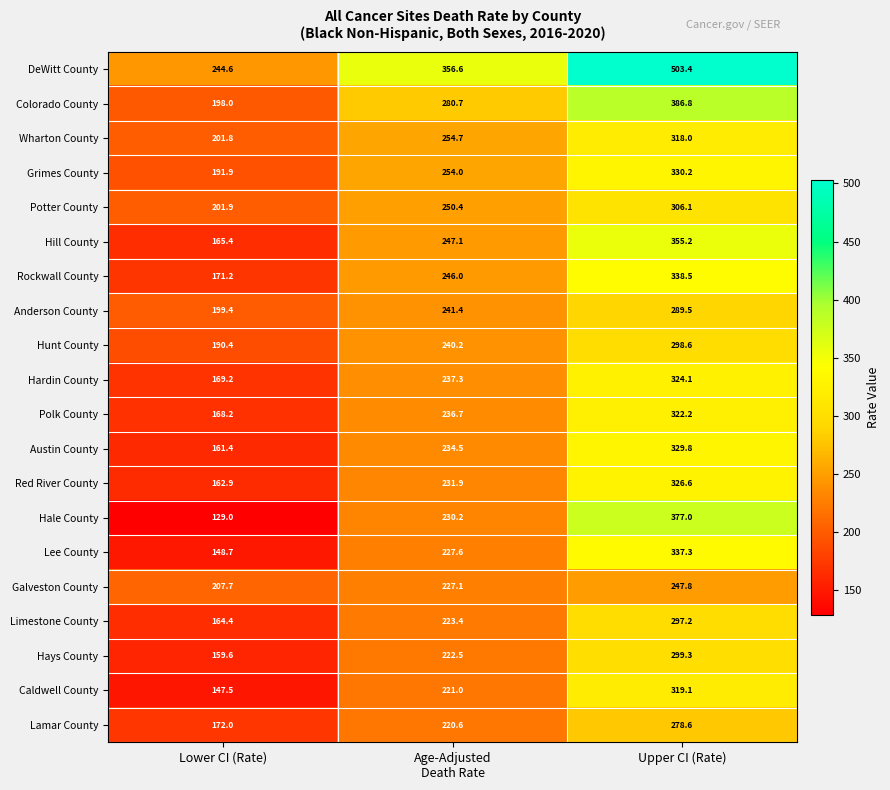

Between Lower CI (Rate) and Upper CI (Rate), which series saw the biggest shift?

DeWitt County